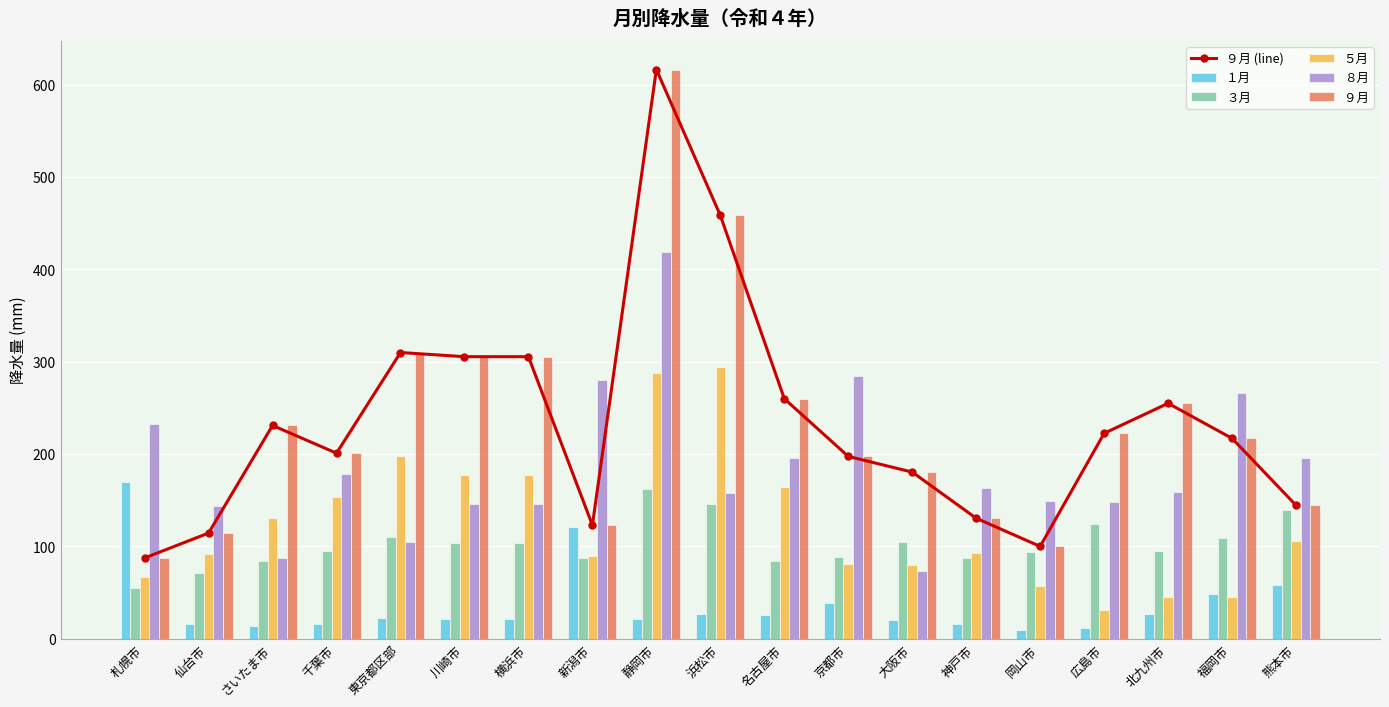

Does the chart contain any negative values?

No